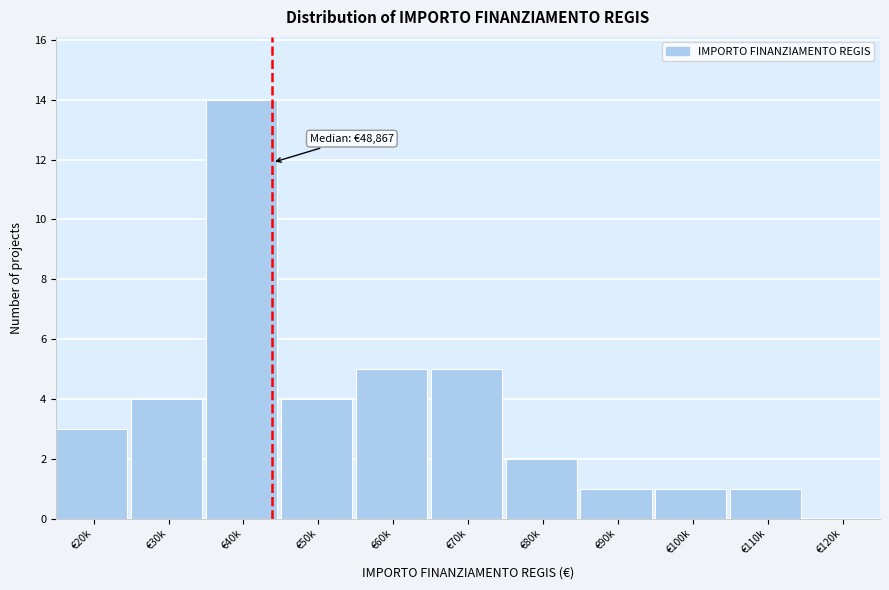

Reading left to right, list all the values displayed in this chart.

€20k=3	€30k=4	€40k=14	€50k=4	€60k=5	€70k=5	€80k=2	€90k=1	€100k=1	€110k=1	€120k=0